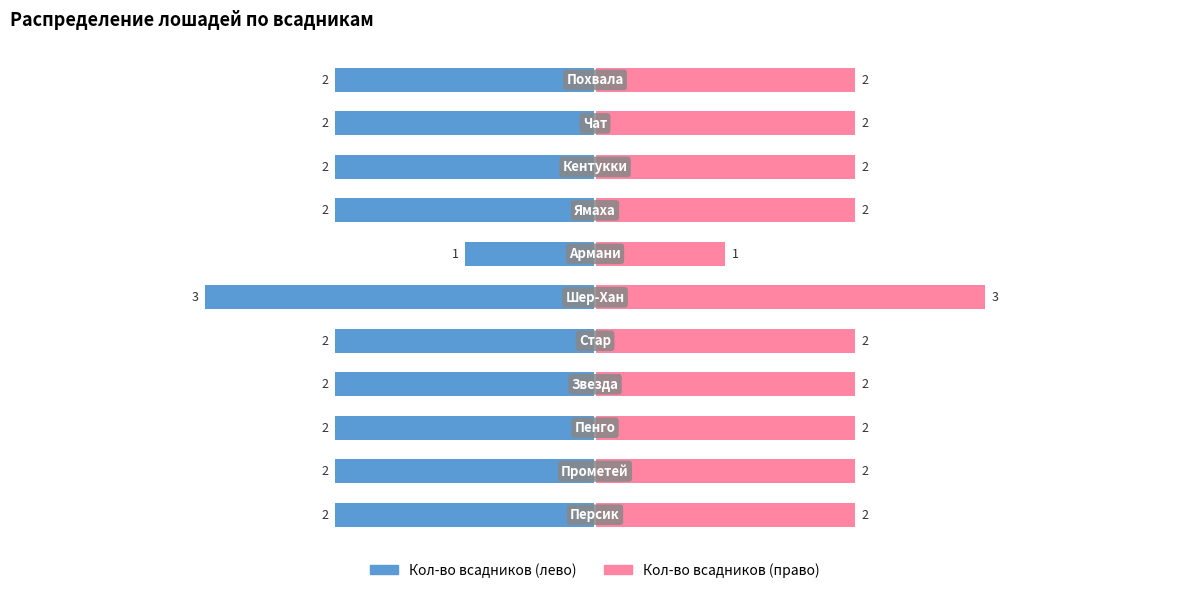

How many series are shown in this chart?

2